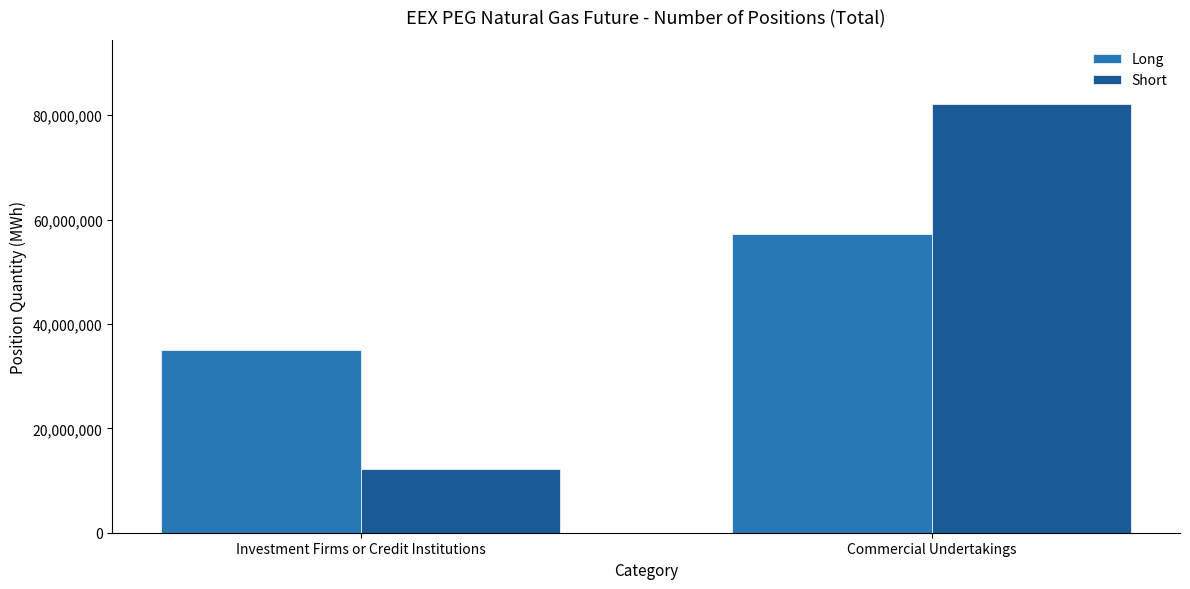

What are all the series names shown in the legend?

Long, Short